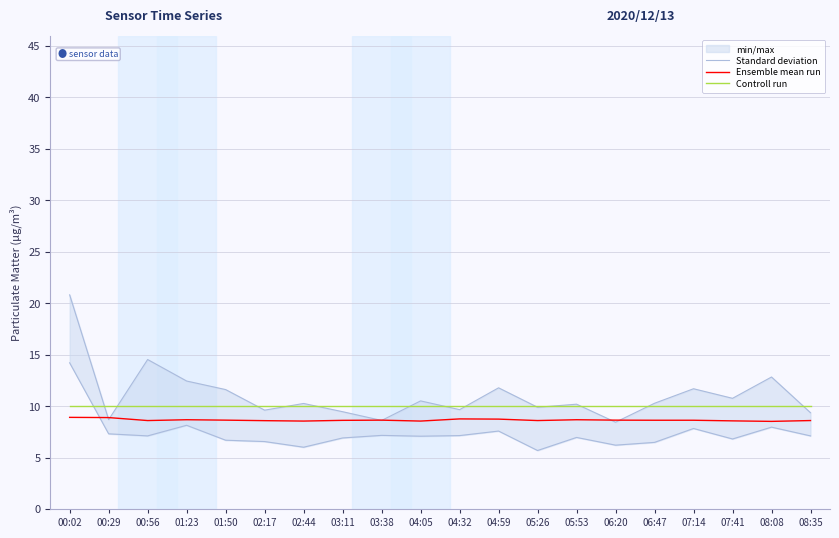

What position from the left is 05:26?

13